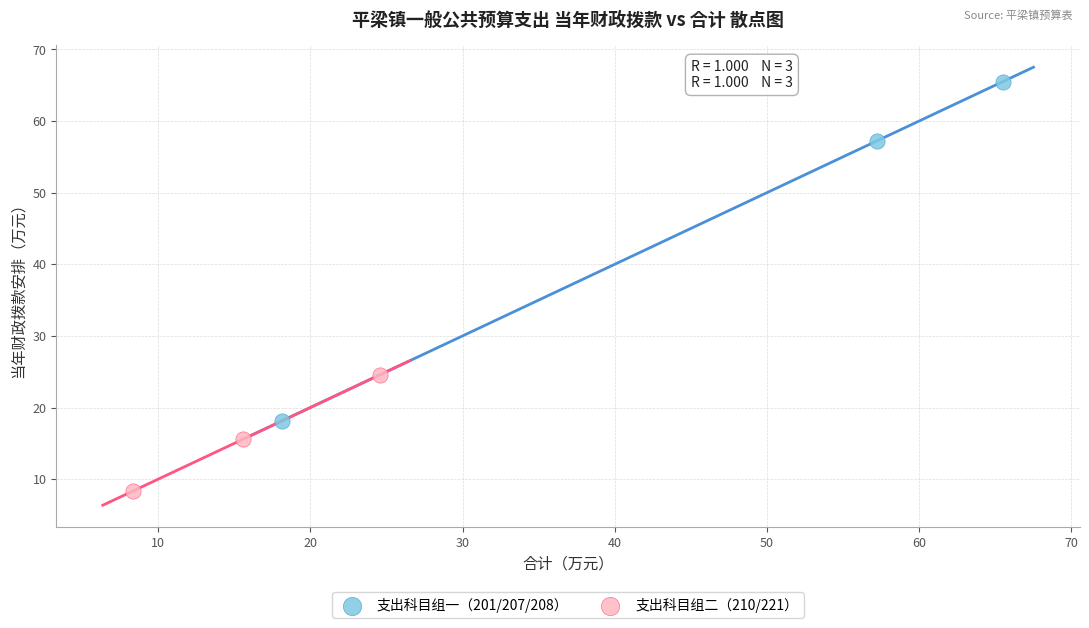

Which series has the widest spread of Y values?

支出科目组一（201/207/208）